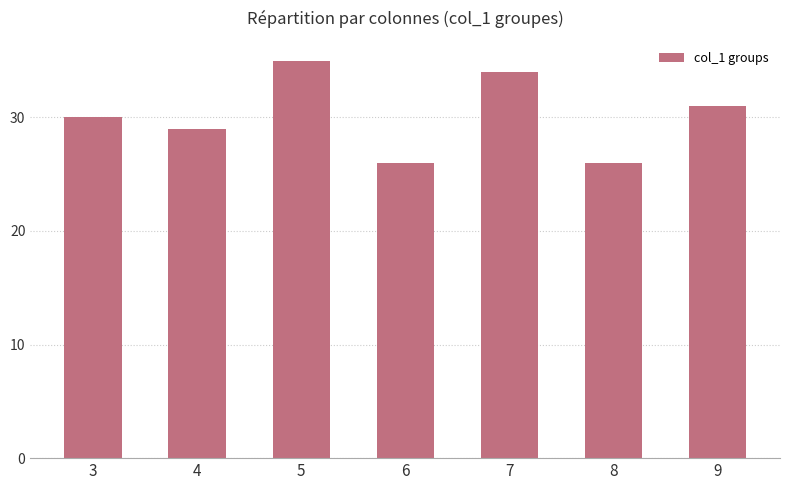

Reading right to left, list all the values displayed in this chart.

9=31	8=26	7=34	6=26	5=35	4=29	3=30